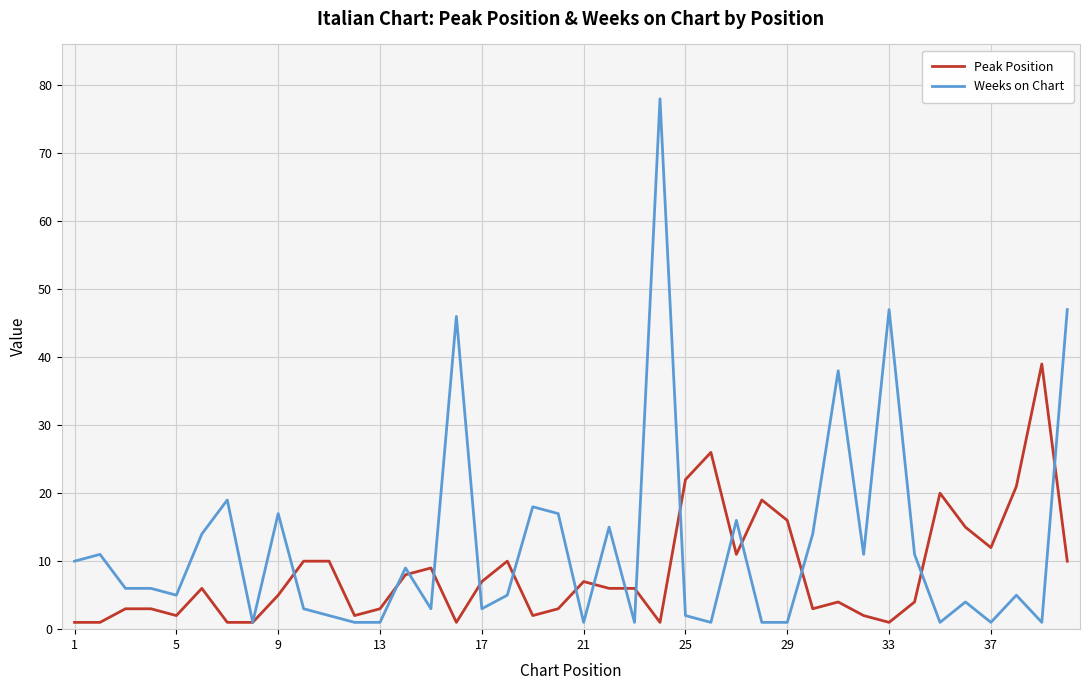

Which series has the largest range (max minus min)?

Weeks on Chart